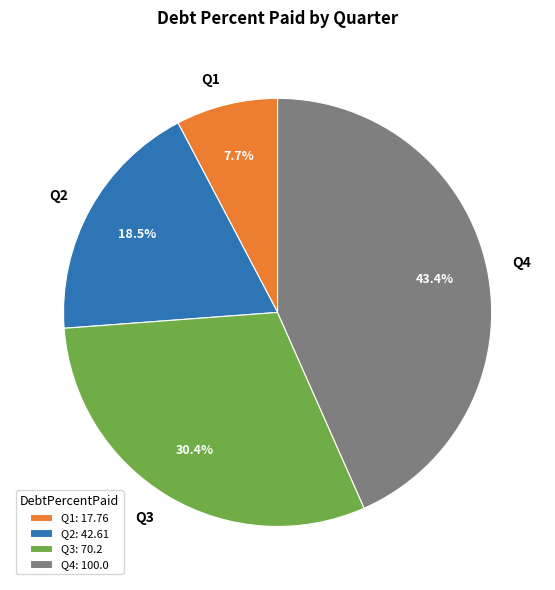

Is there any slice that represents more than half of the pie?

No